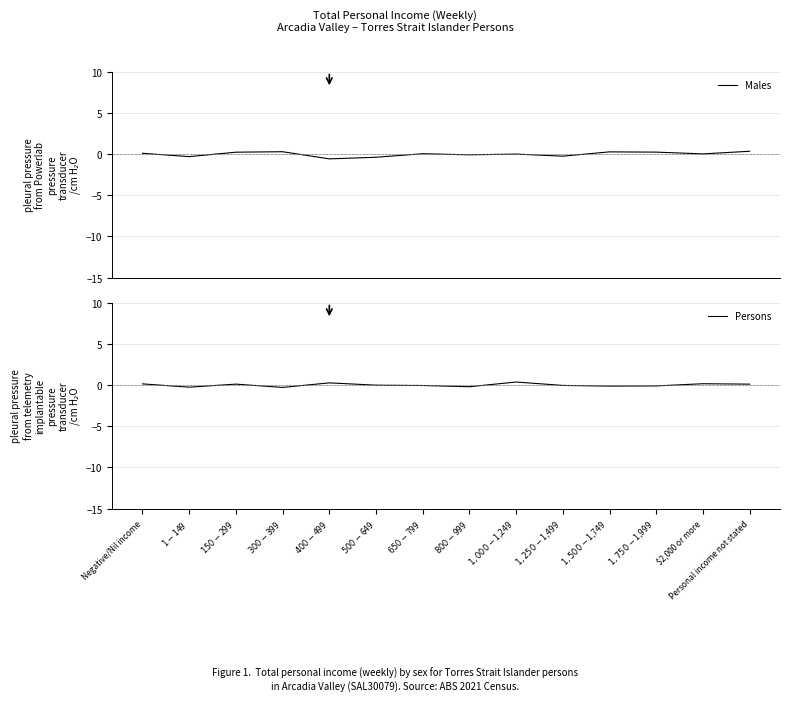

What is the minimum value shown in the chart?

-0.6